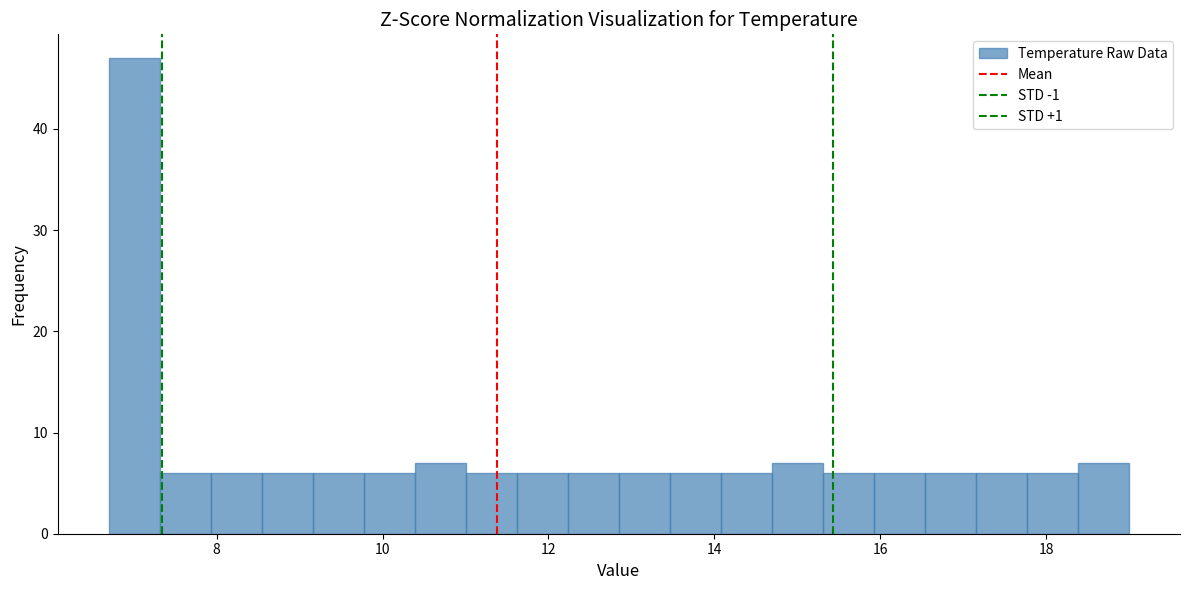

Around what value on the x-axis is the tallest bar? Give the approximate position of its centre, as read against the axis.

7.0